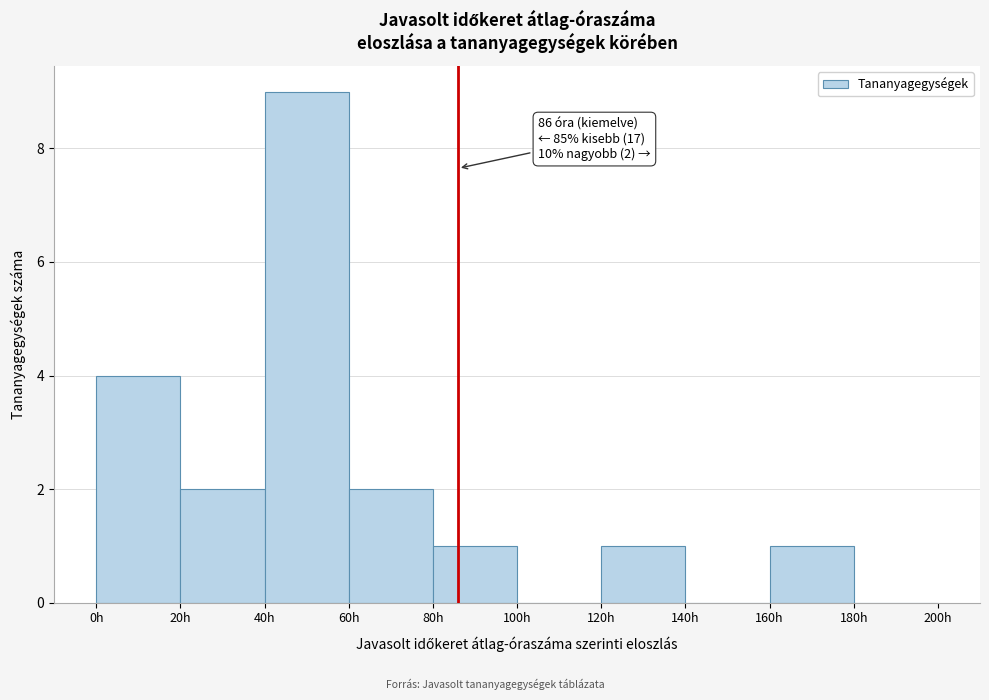

Which range on the x-axis has the tallest bar?

40 to 60